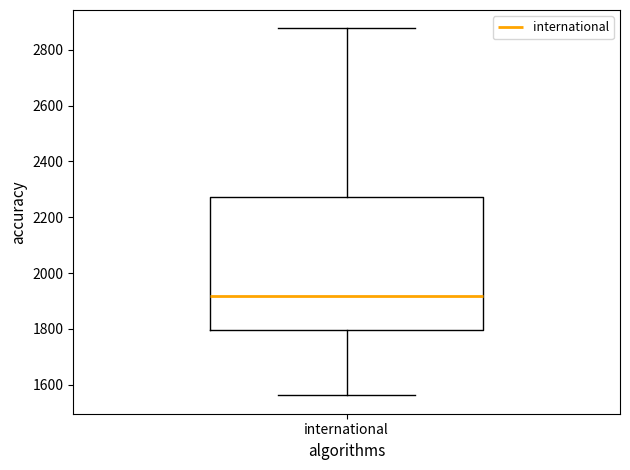

Where does the upper whisker of the box for international end on the y-axis? The values are not printed on the chart, so give them approximately, as read against the axis.

2880